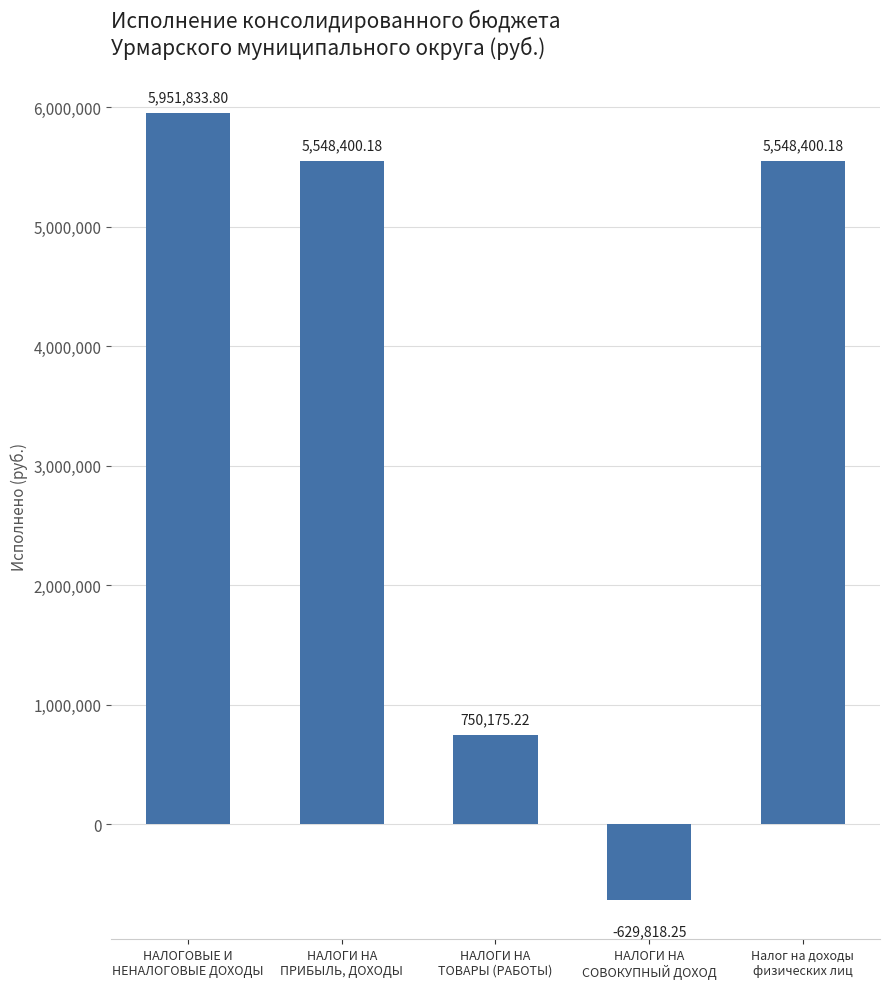

Which has a higher value, НАЛОГИ НА
ТОВАРЫ (РАБОТЫ) or НАЛОГИ НА
ПРИБЫЛЬ, ДОХОДЫ?

НАЛОГИ НА
ПРИБЫЛЬ, ДОХОДЫ